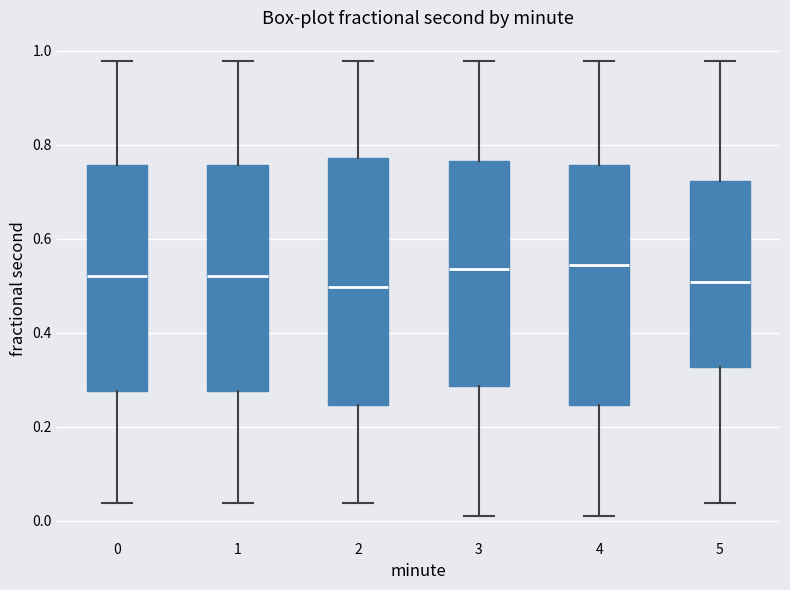

Where is the upper edge of the box at x = 2 on the y-axis? The values are not printed on the chart, so give them approximately, as read against the axis.

0.78